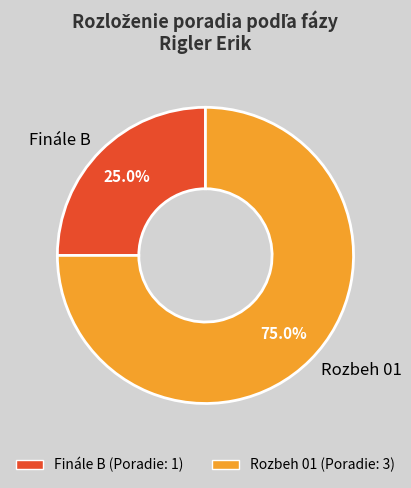

Is it true that Finále B is 25% of the pie?

True